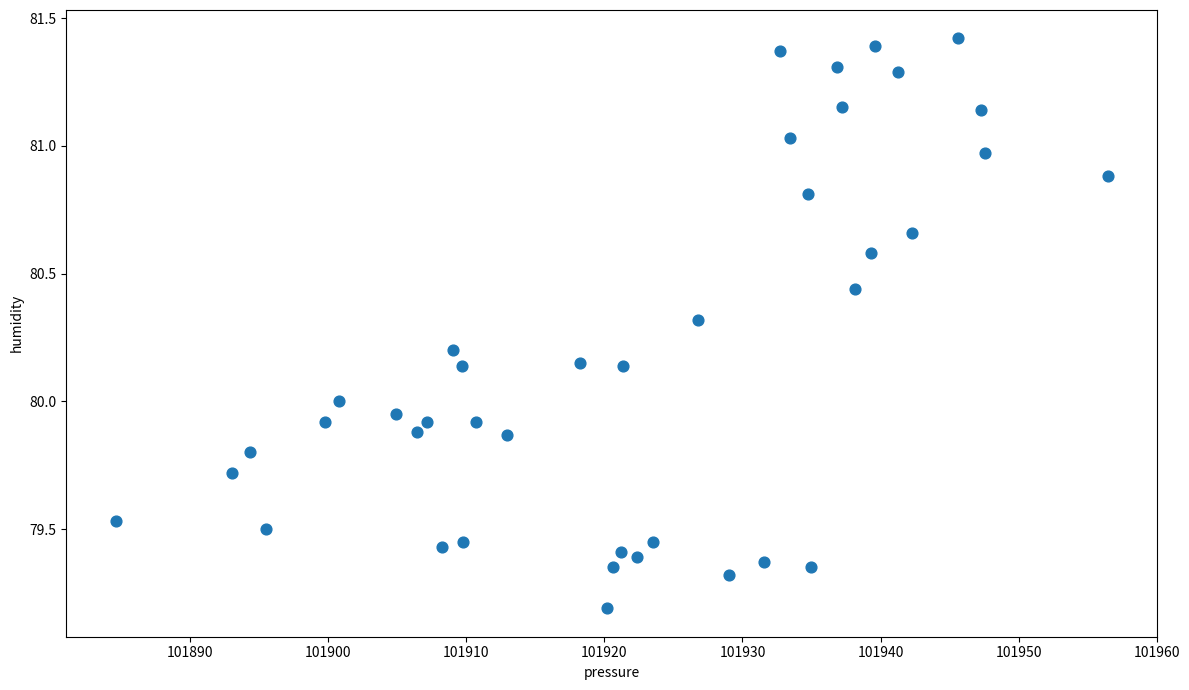

What is the range of X values (max minus min)?

71.8